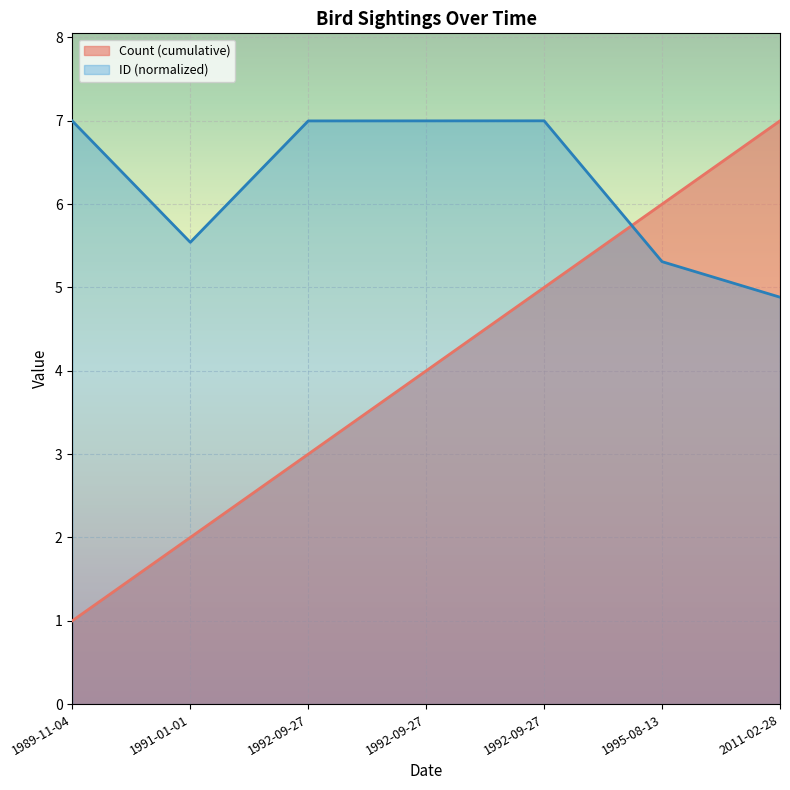

What is the label of the 3rd point from the right?

1992-09-27